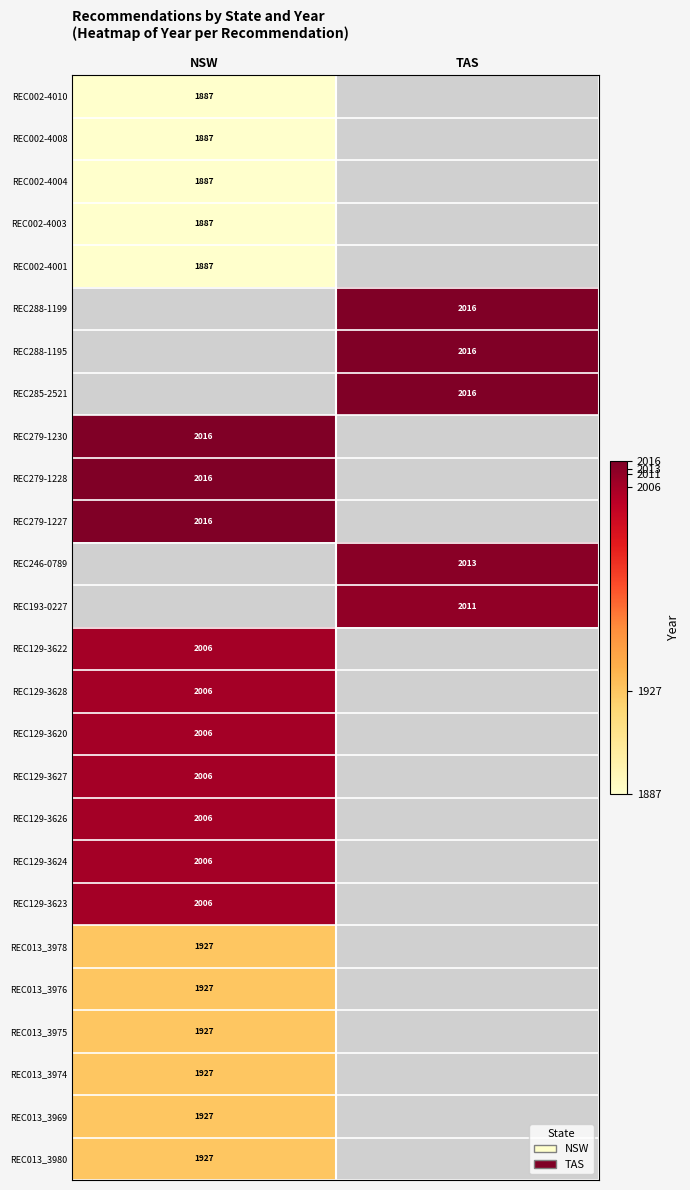

The REC013_3975 series shows 1927 at NSW. True or false?

True